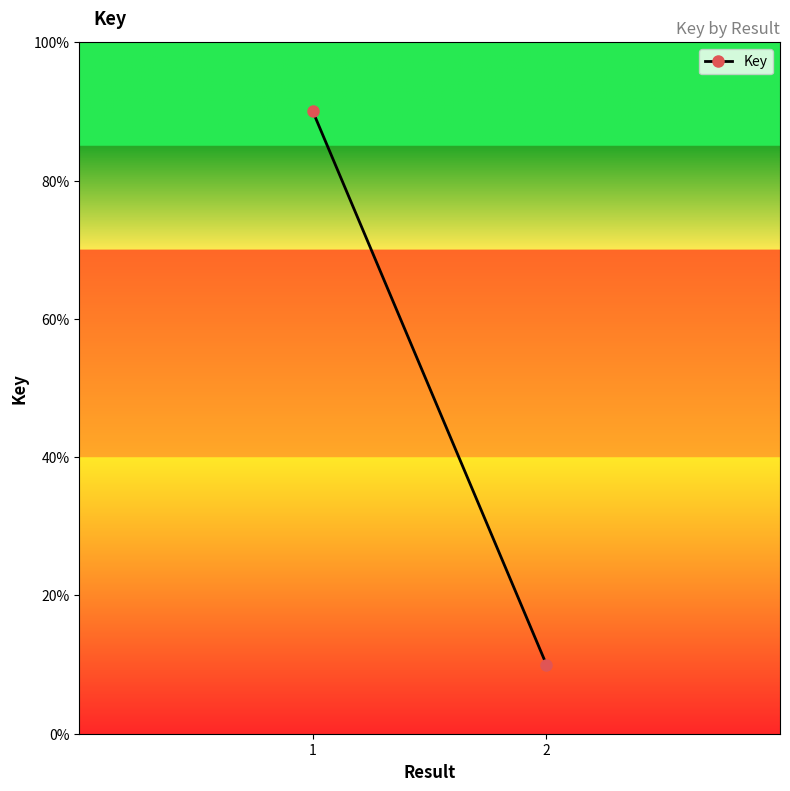

At which category does the chart reach its peak across all series?

1